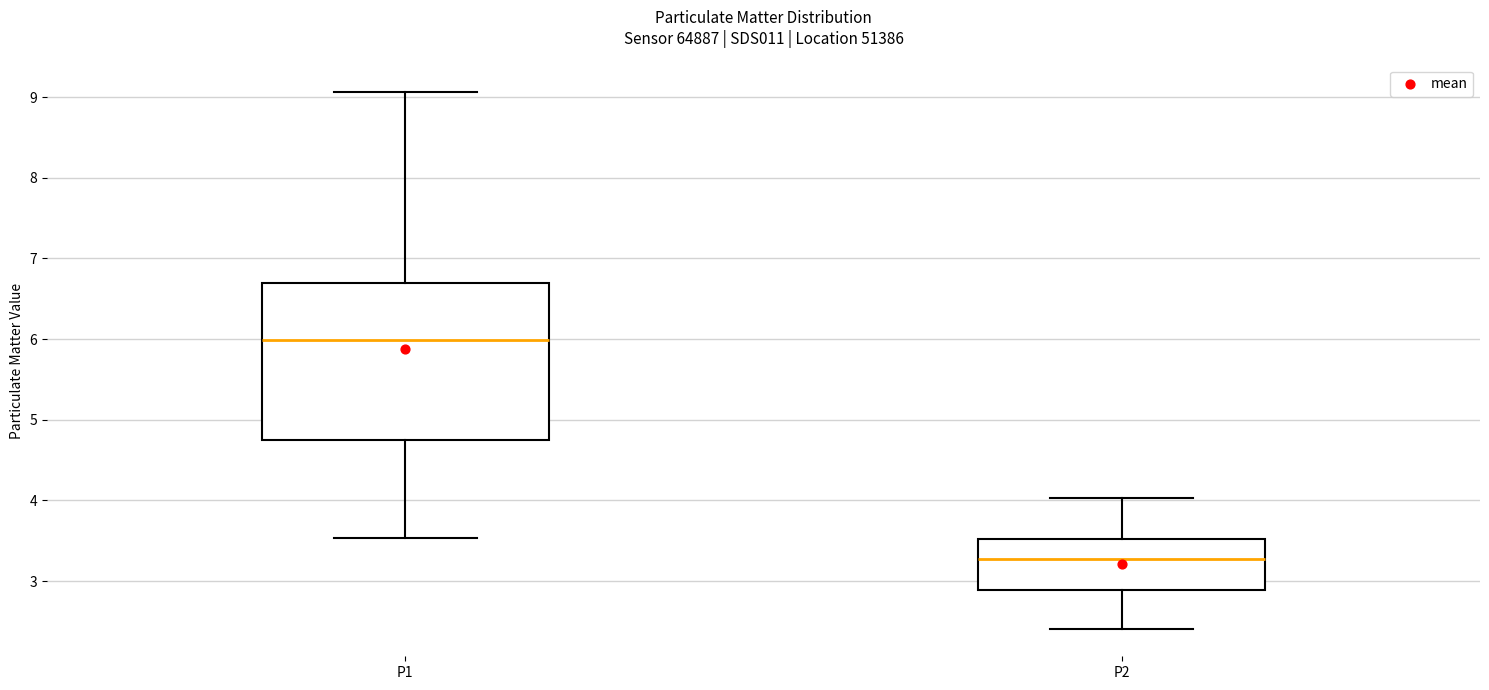

Reading left to right, transcribe this box plot: for each box, give where its median line is, the range the box spans, and where its two whiskers end, as read against the y-axis. The values are not printed on the chart, so give them approximately, as read against the axis.

P1: median 6.0, box 4.8 to 6.7, whiskers 3.5 to 9.1
P2: median 3.3, box 2.9 to 3.5, whiskers 2.4 to 4.0